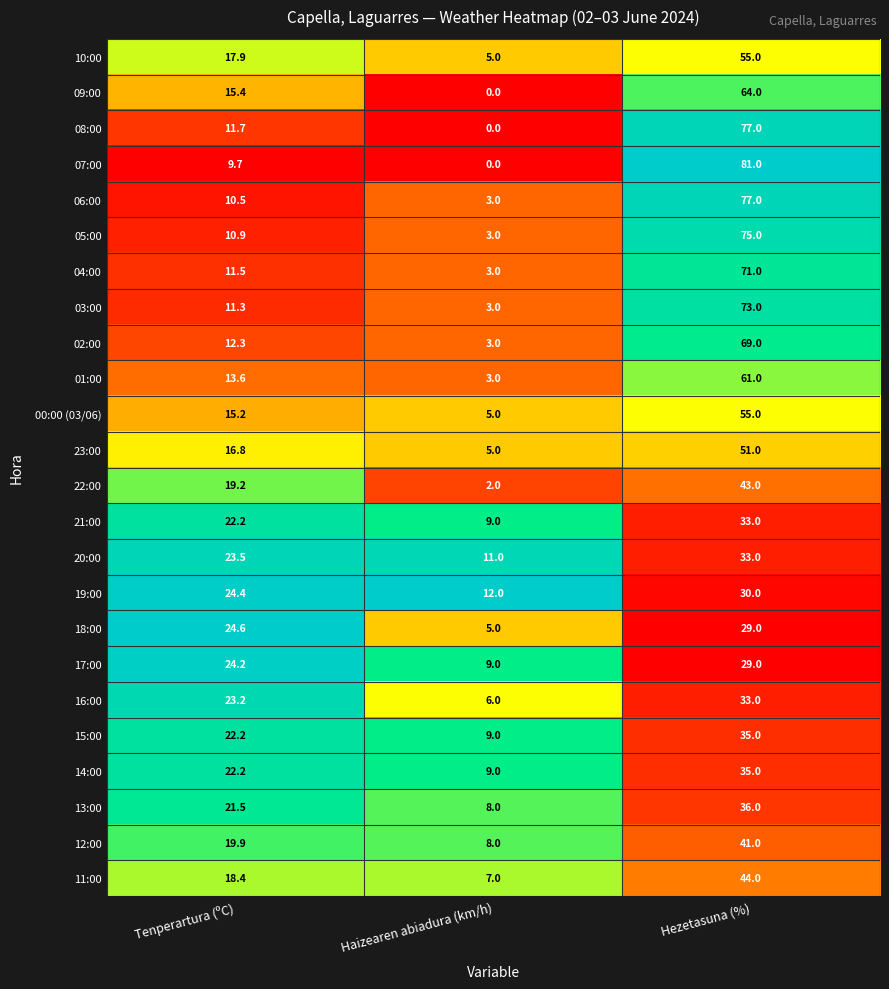

List the labels in order of 14:00 value, smallest first.

Haizearen abiadura (km/h), Tenperartura (ºC), Hezetasuna (%)